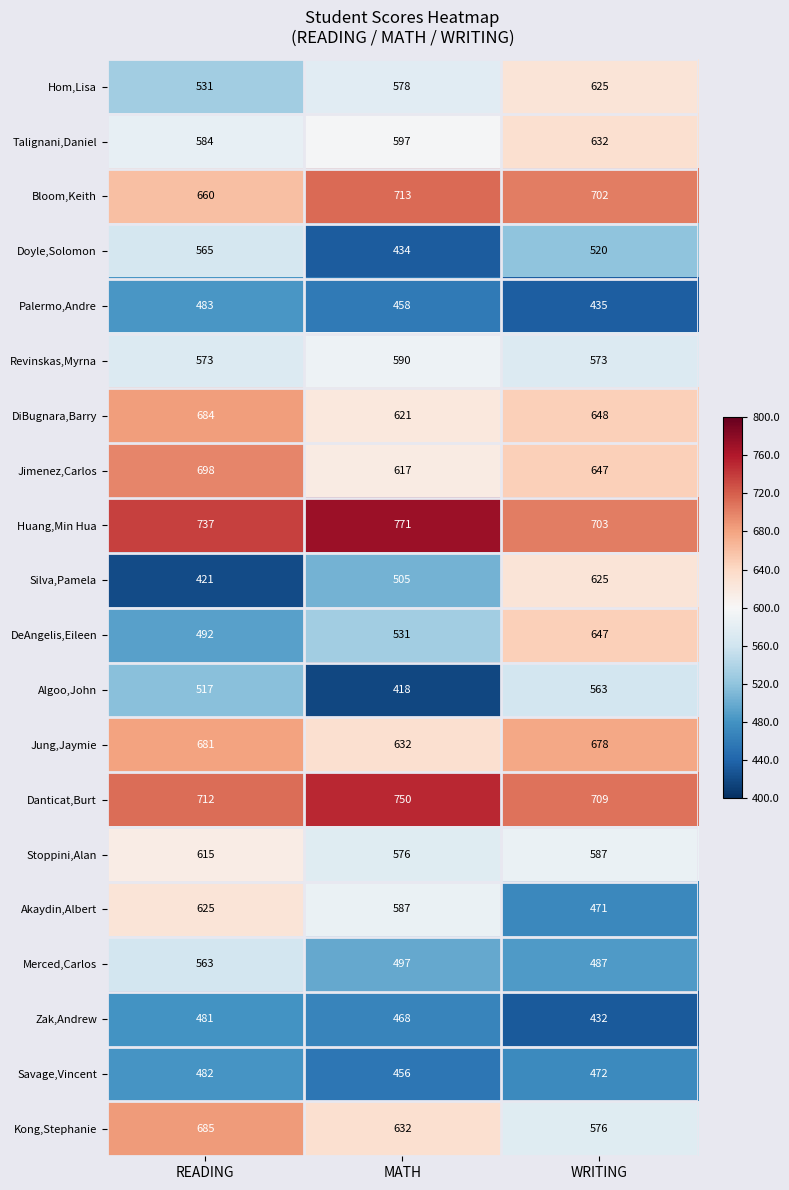

Which series has the widest spread of values?

Silva,Pamela